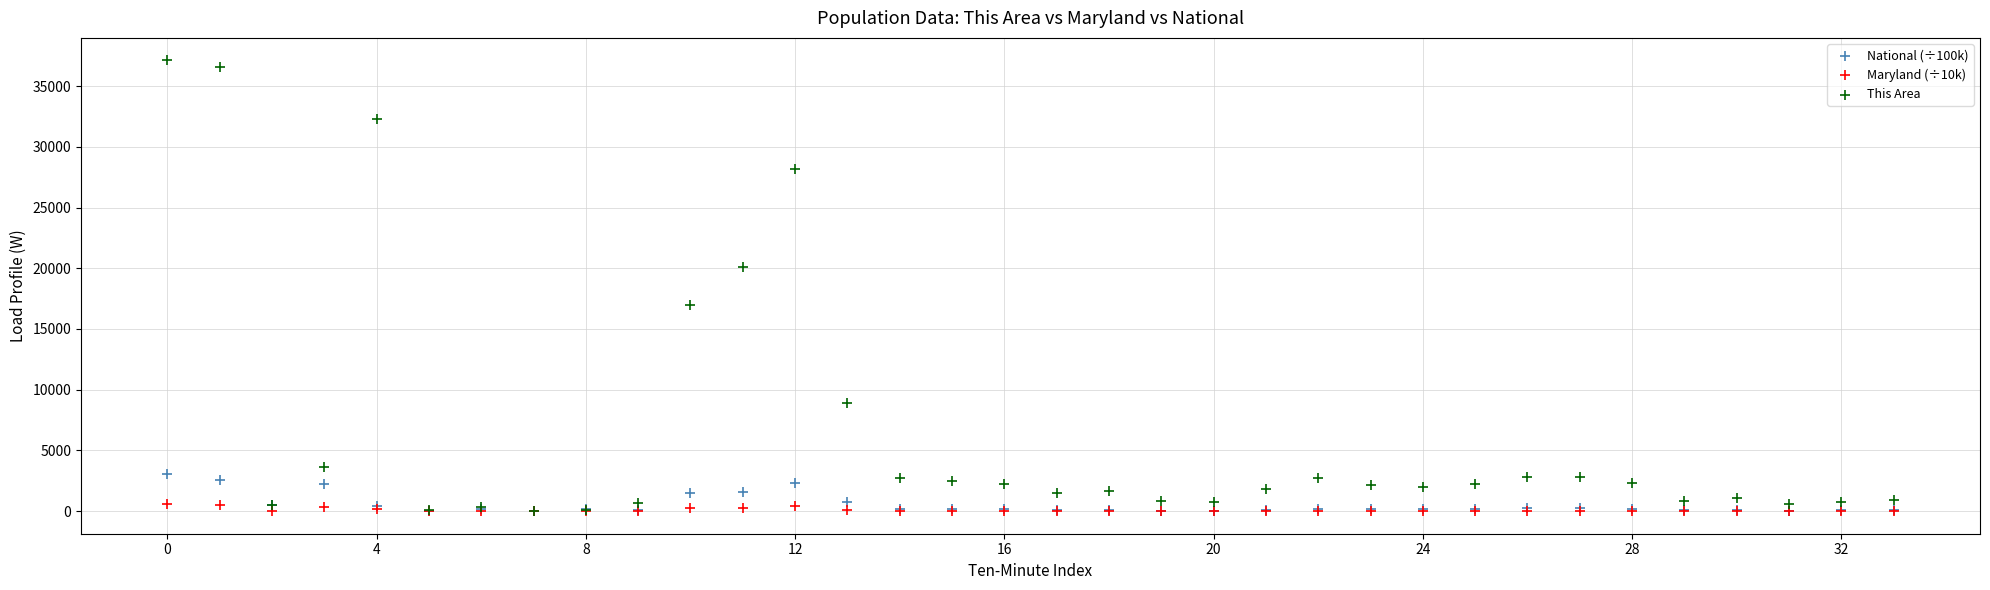

What are all the series names shown in the legend?

National (÷100k), Maryland (÷10k), This Area